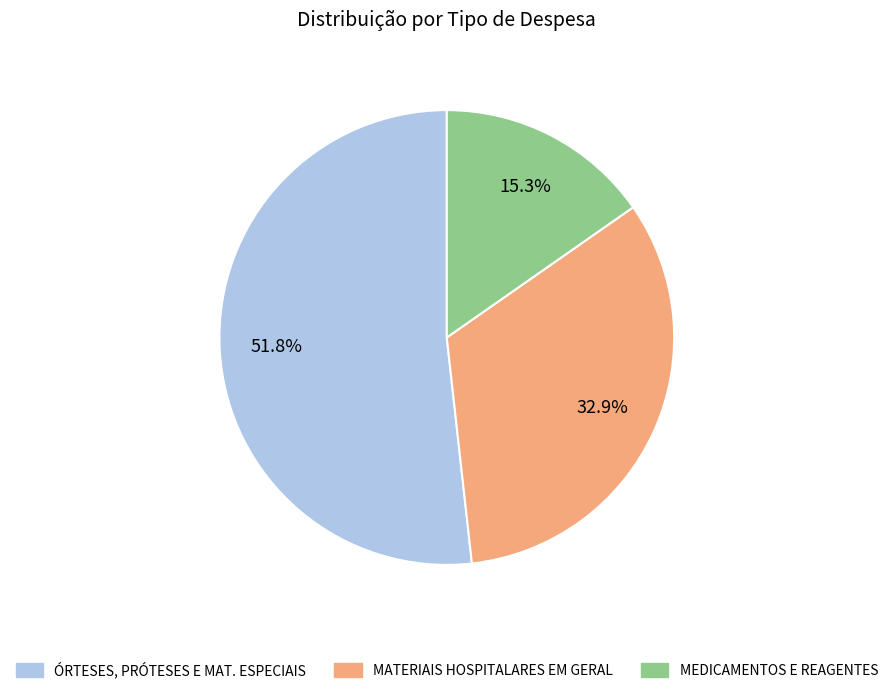

Does any single category account for the majority?

Yes